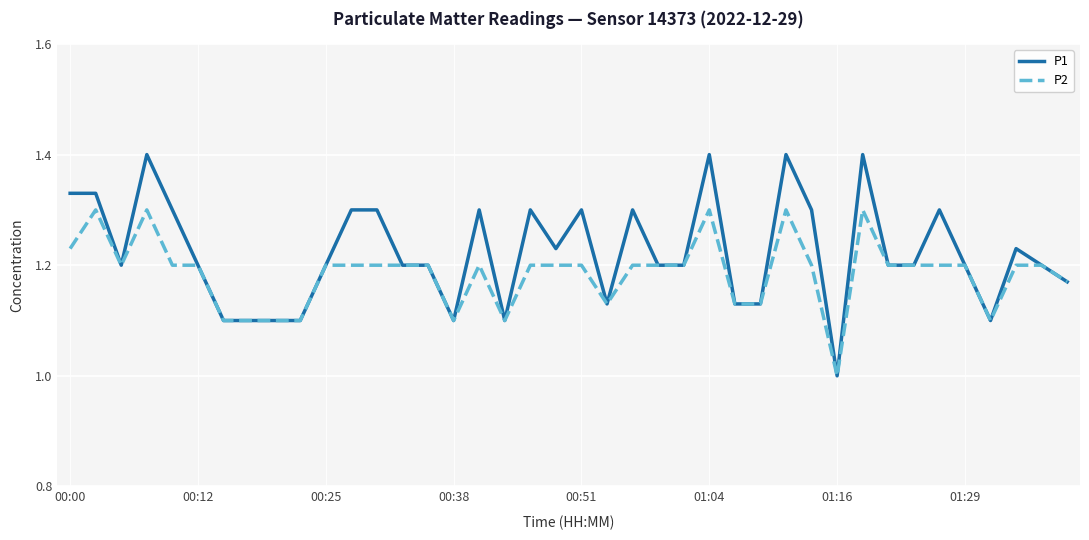

Which series has the largest range (max minus min)?

P1